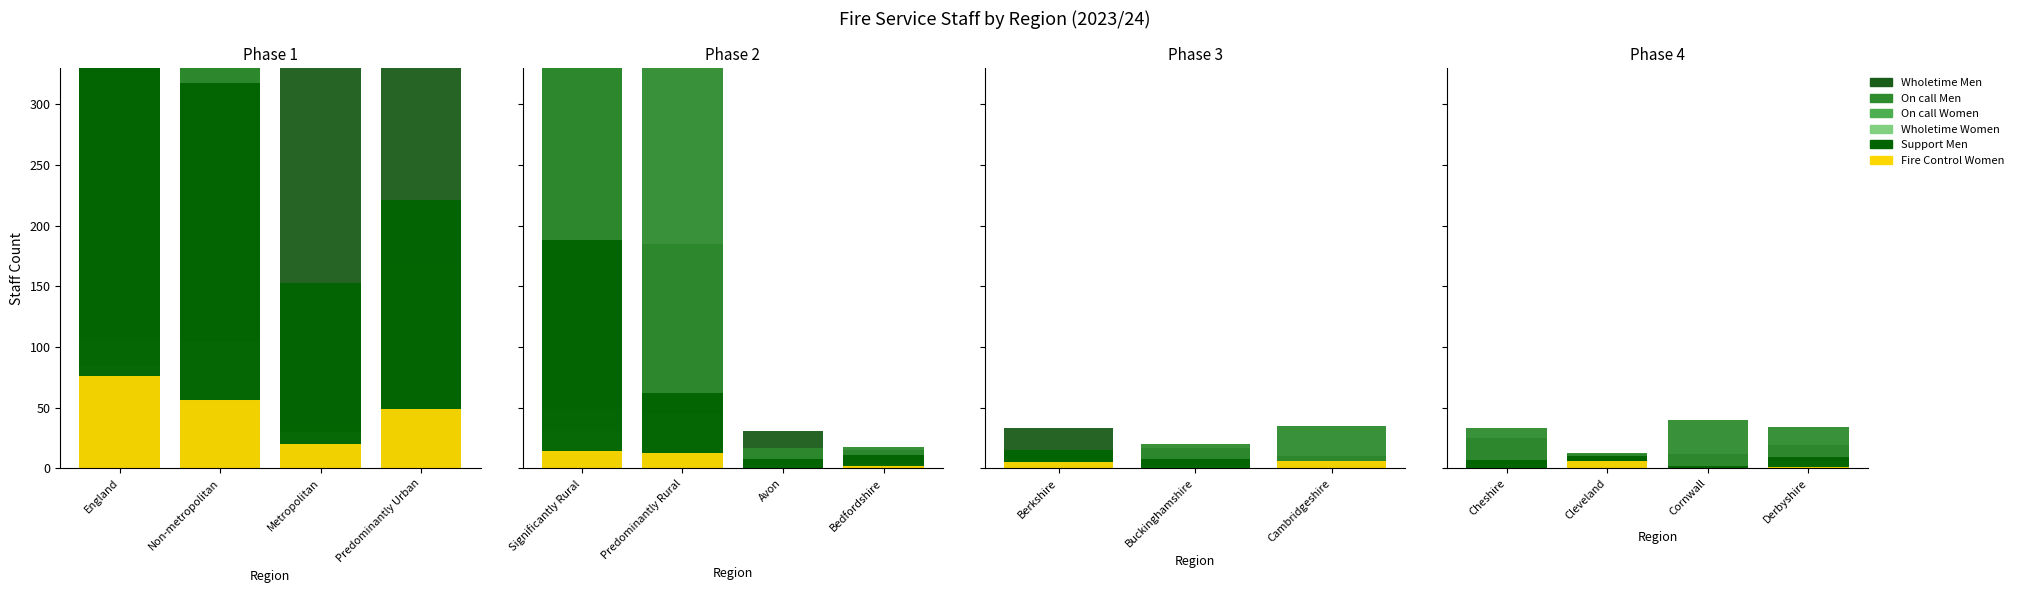

Which series has the widest spread of values?

On call Men